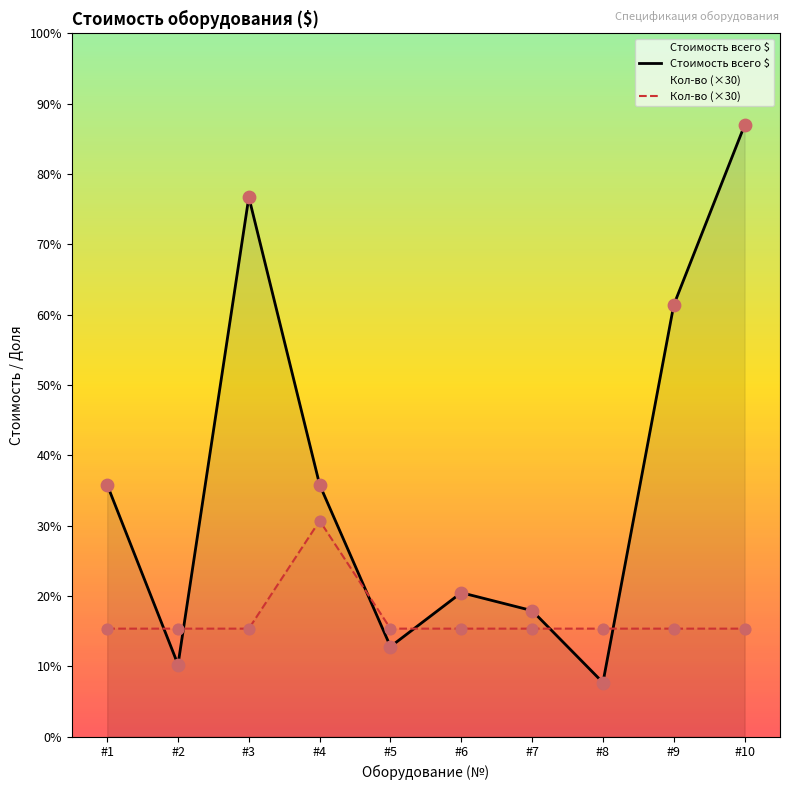

At which category is the sum across all series the highest?

#10